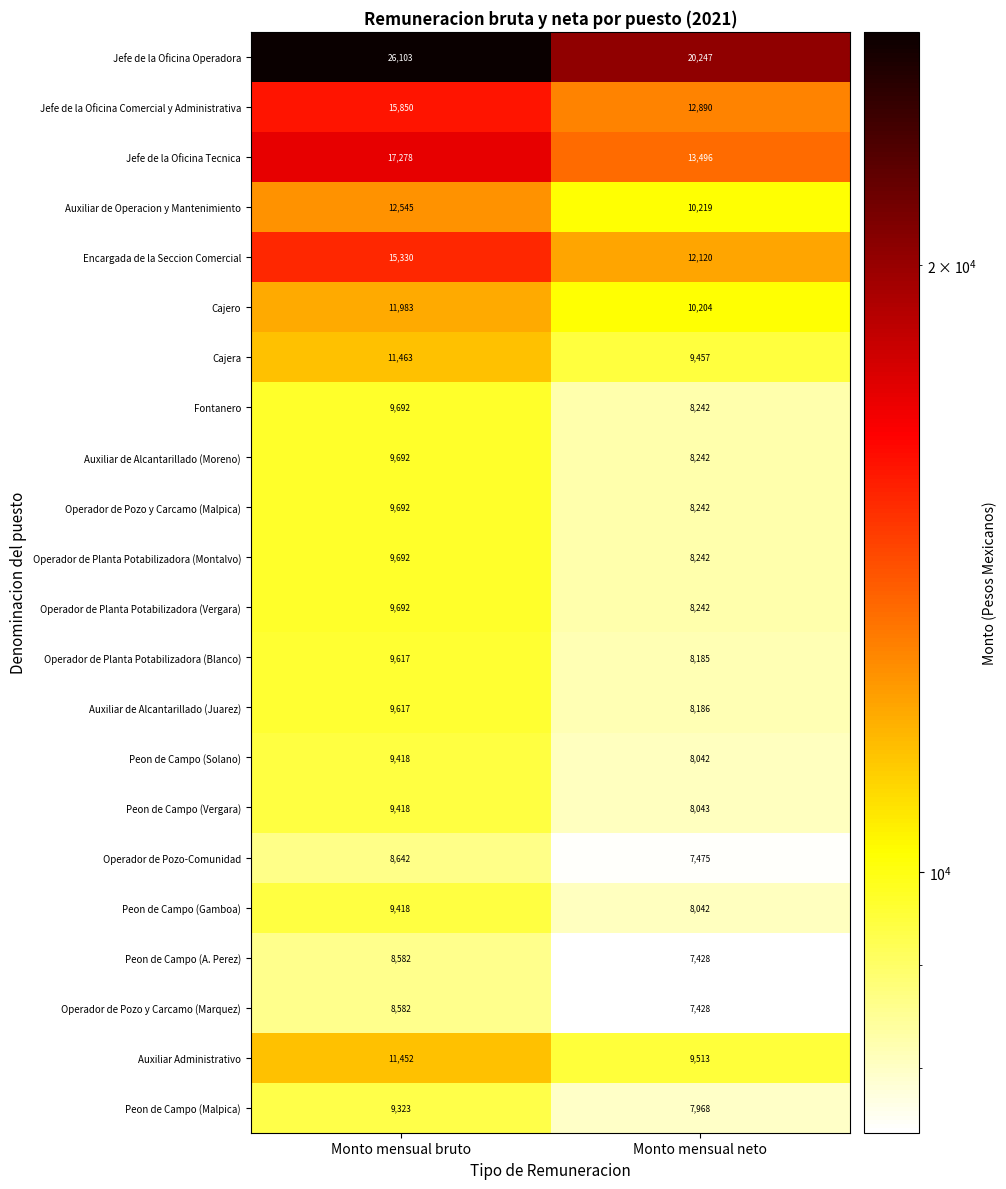

Which category has the lowest value across all series?

Monto mensual neto